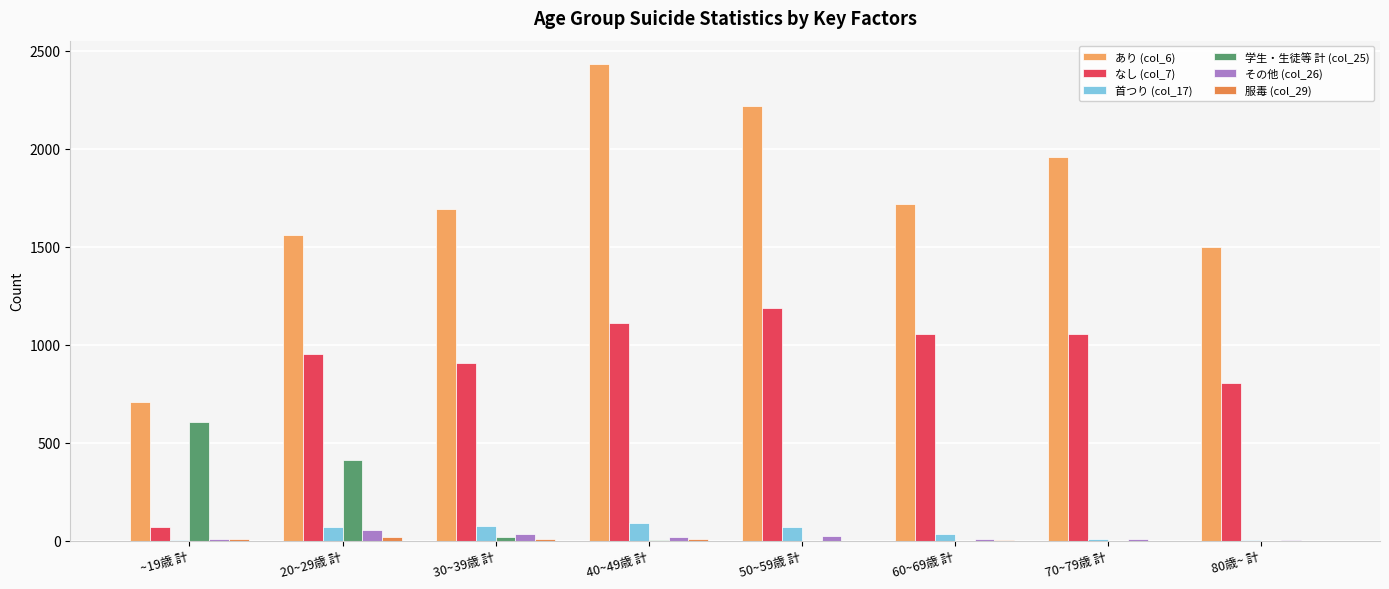

List the series in order of their peak value, lowest first.

服毒 (col_29), その他 (col_26), 首つり (col_17), 学生・生徒等 計 (col_25), なし (col_7), あり (col_6)